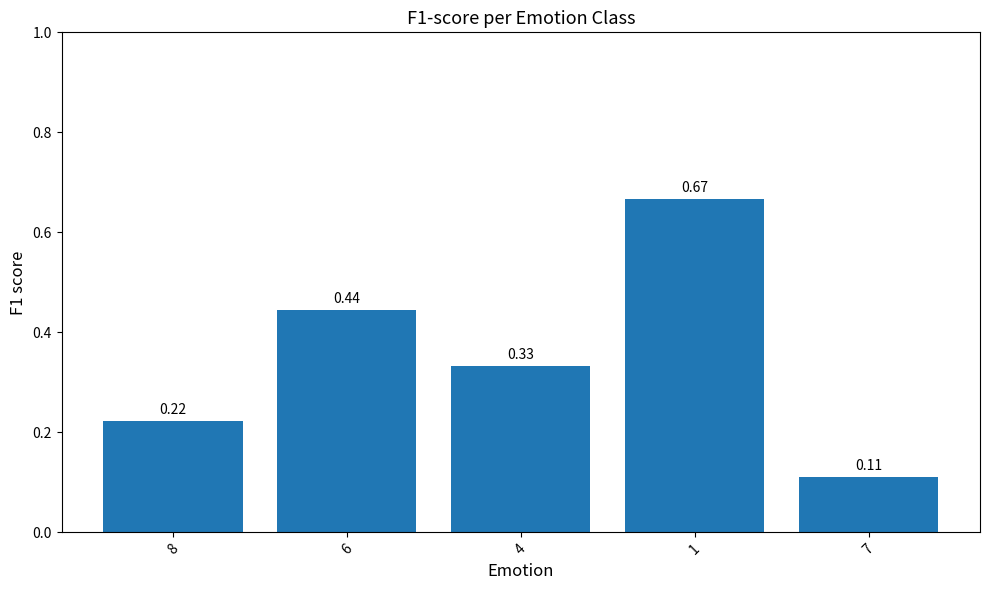

List the labels in order of value, largest first.

1, 6, 4, 8, 7